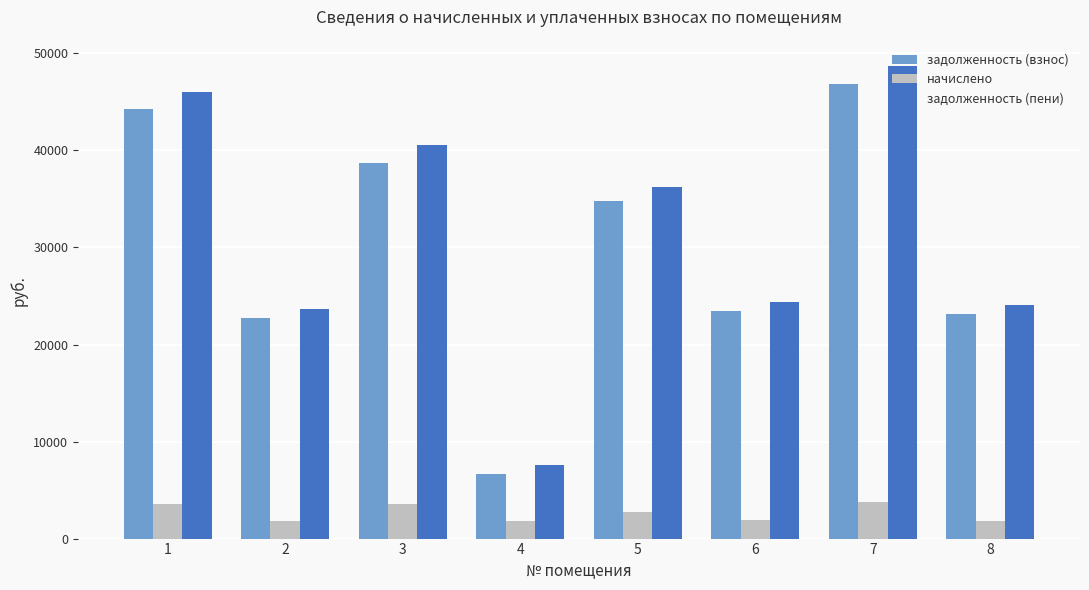

What is the minimum value for задолженность (пени)?

7566.0